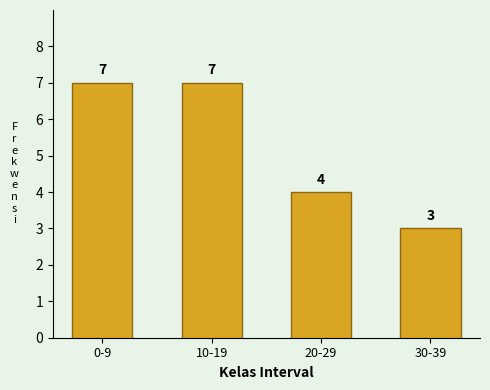

Reading left to right, list all the values displayed in this chart.

0-9=7	10-19=7	20-29=4	30-39=3